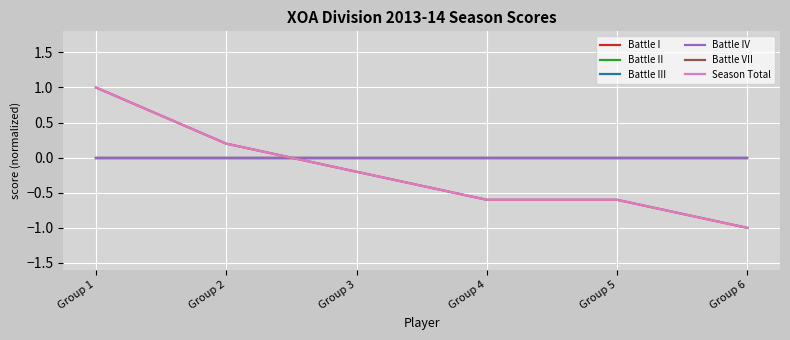

Reading right to left, extract all data points from this chart.

Battle I: Group 6=0.0	Group 5=0.0	Group 4=0.0	Group 3=0.0	Group 2=0.0	Group 1=0.0
Battle II: Group 6=0.0	Group 5=0.0	Group 4=0.0	Group 3=0.0	Group 2=0.0	Group 1=0.0
Battle III: Group 6=0.0	Group 5=0.0	Group 4=0.0	Group 3=0.0	Group 2=0.0	Group 1=0.0
Battle IV: Group 6=0.0	Group 5=0.0	Group 4=0.0	Group 3=0.0	Group 2=0.0	Group 1=0.0
Battle VII: Group 6=-1.0	Group 5=-0.6	Group 4=-0.6	Group 3=-0.2	Group 2=0.2	Group 1=1.0
Season Total: Group 6=-1.0	Group 5=-0.6	Group 4=-0.6	Group 3=-0.2	Group 2=0.2	Group 1=1.0